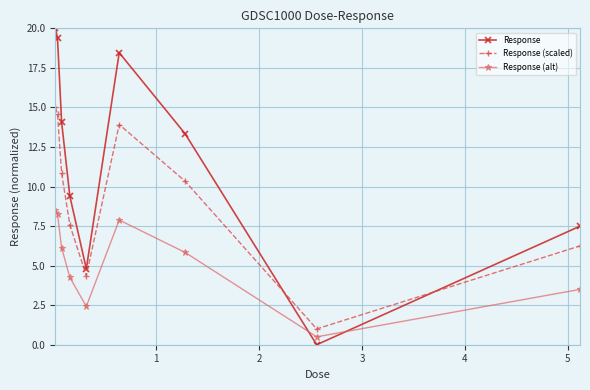

How many times do Response and Response (alt) cross each other?

2